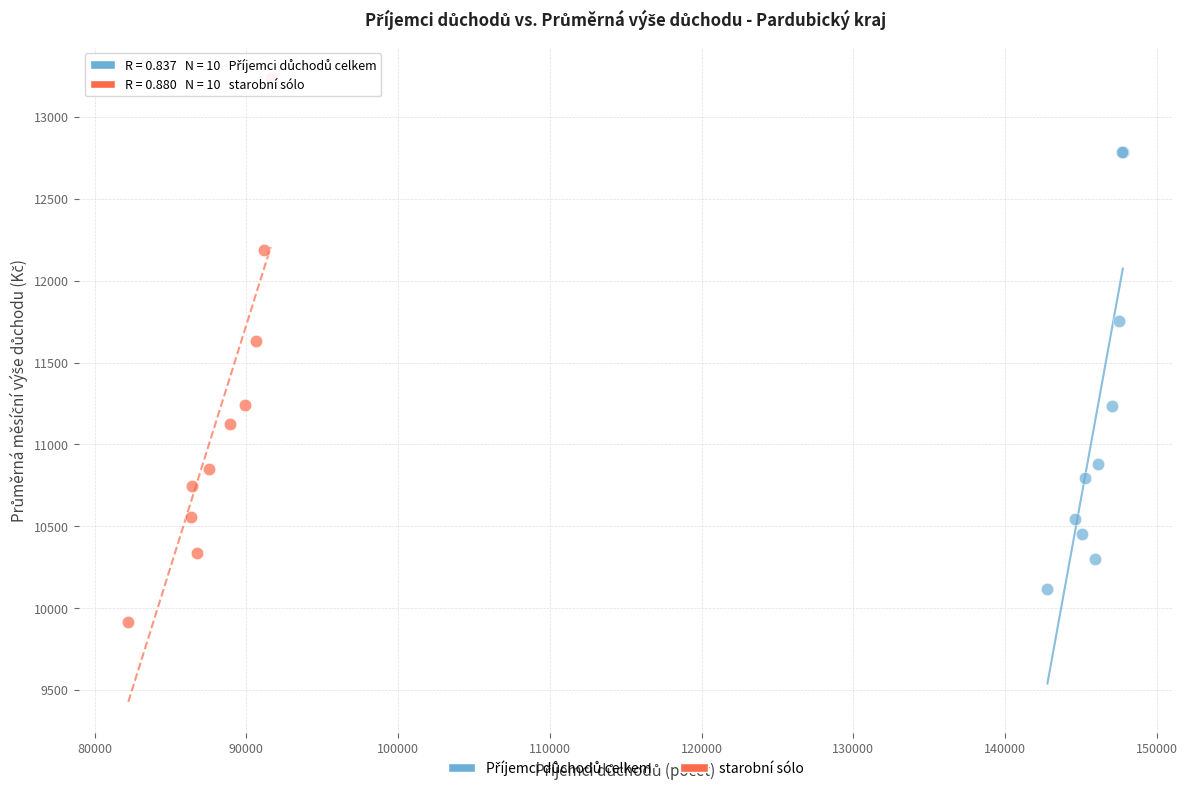

Which series contains the lowest Y value?

starobní sólo